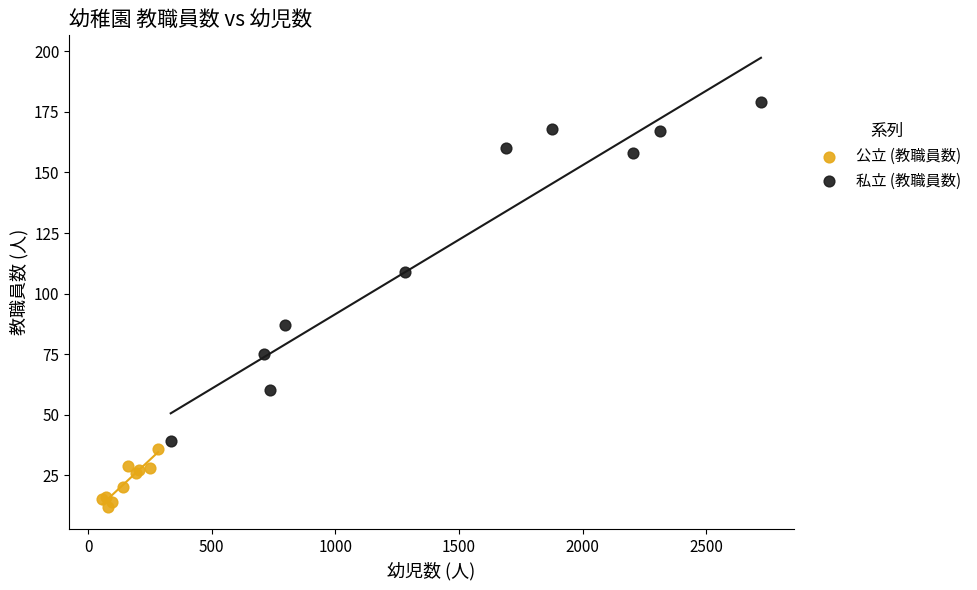

Which series reaches the maximum Y coordinate?

私立 (教職員数)